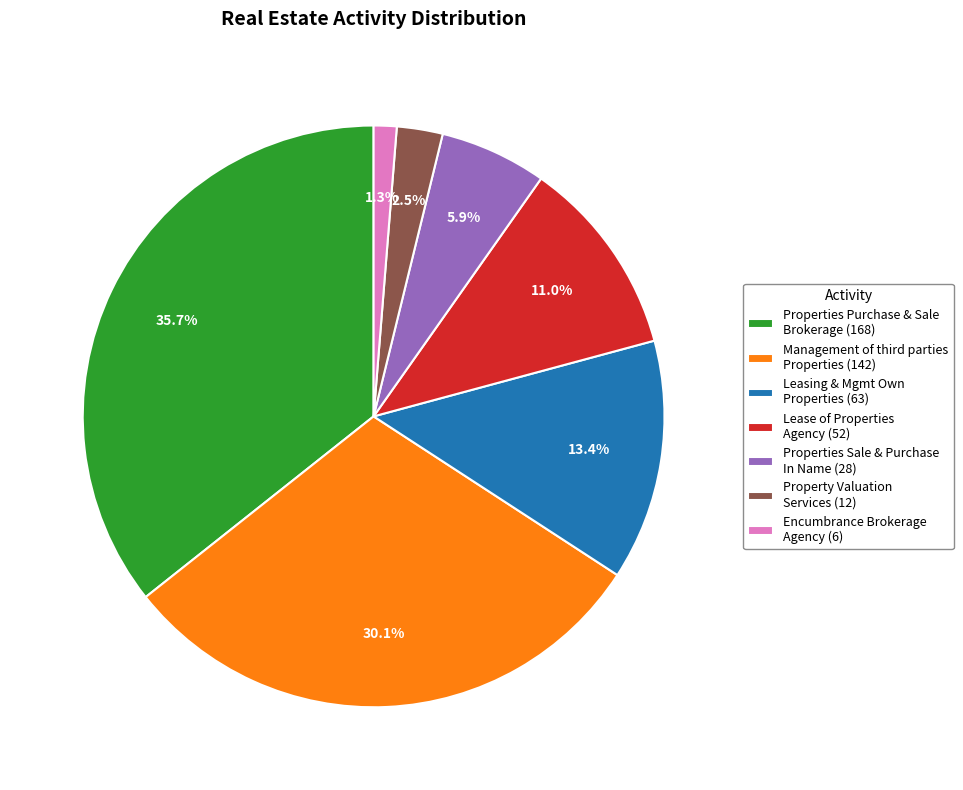

Approximately how many times larger is the value at Properties Sale & Purchase In Name (28) compared to Lease of Properties Agency (52)?

0.5